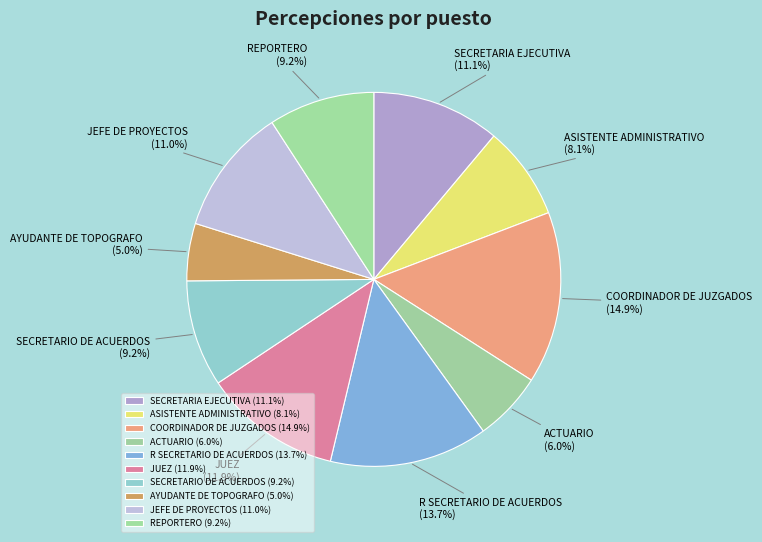

How much of the chart is everything except JEFE DE PROYECTOS?

89.0%